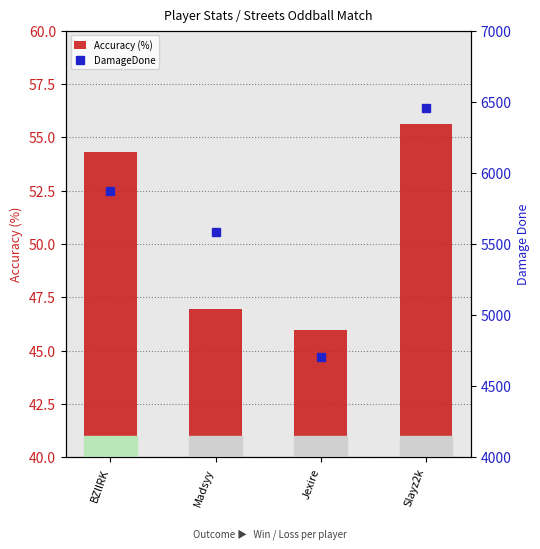

At which label does DamageDone reach its minimum?

Jexire